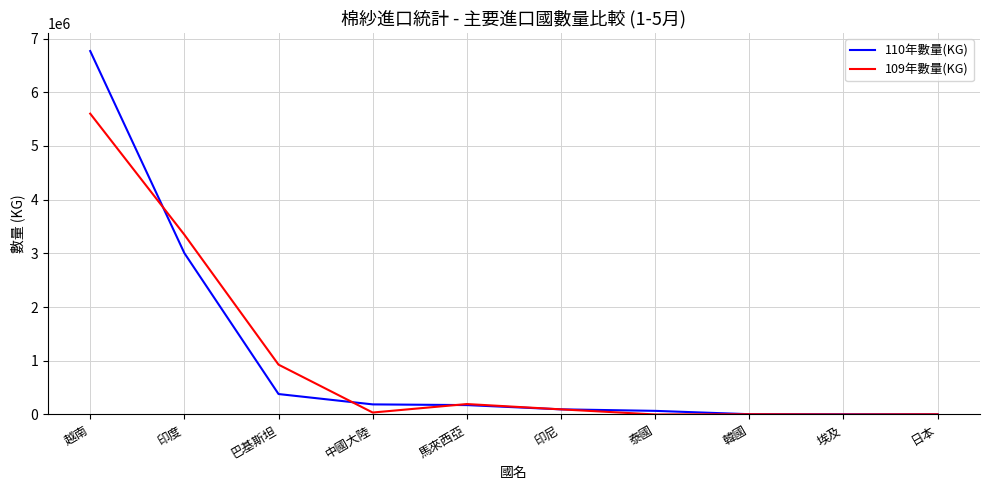

List the series in order of their peak value, lowest first.

109年數量(KG), 110年數量(KG)